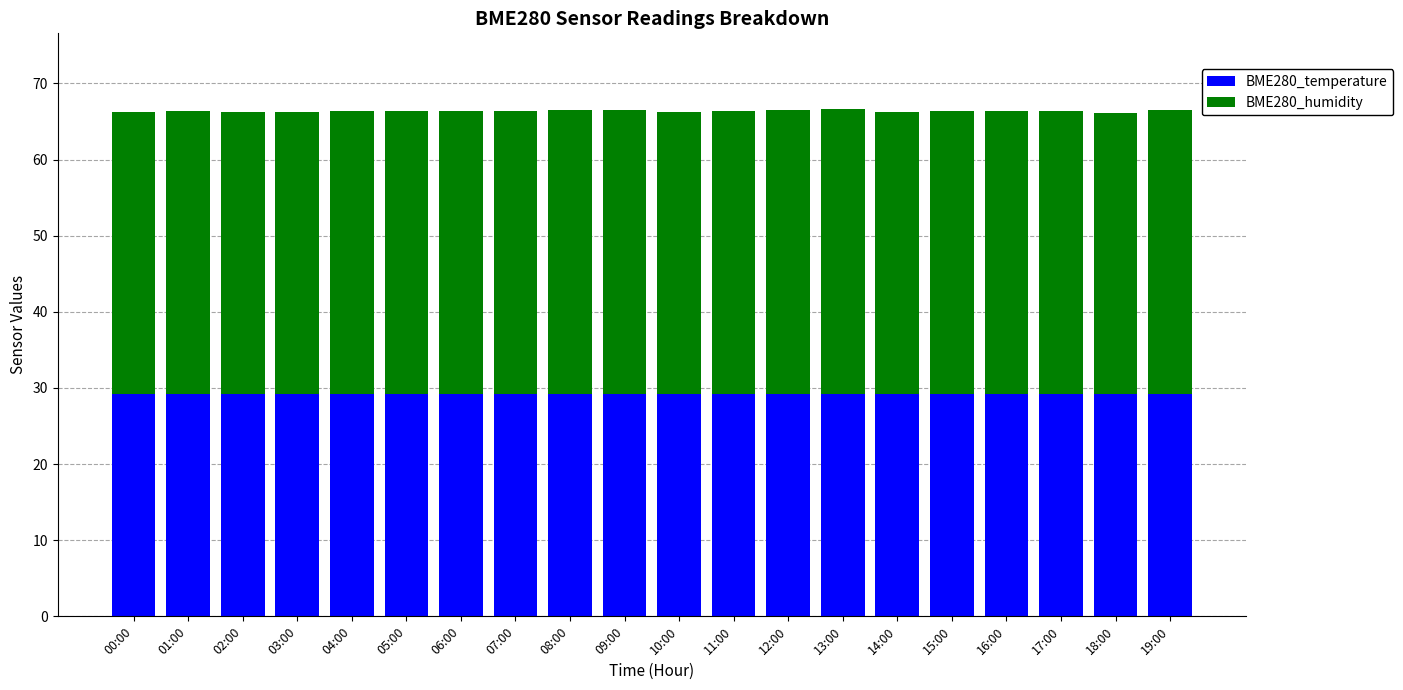

What is the average value of the BME280_temperature series?

29.2